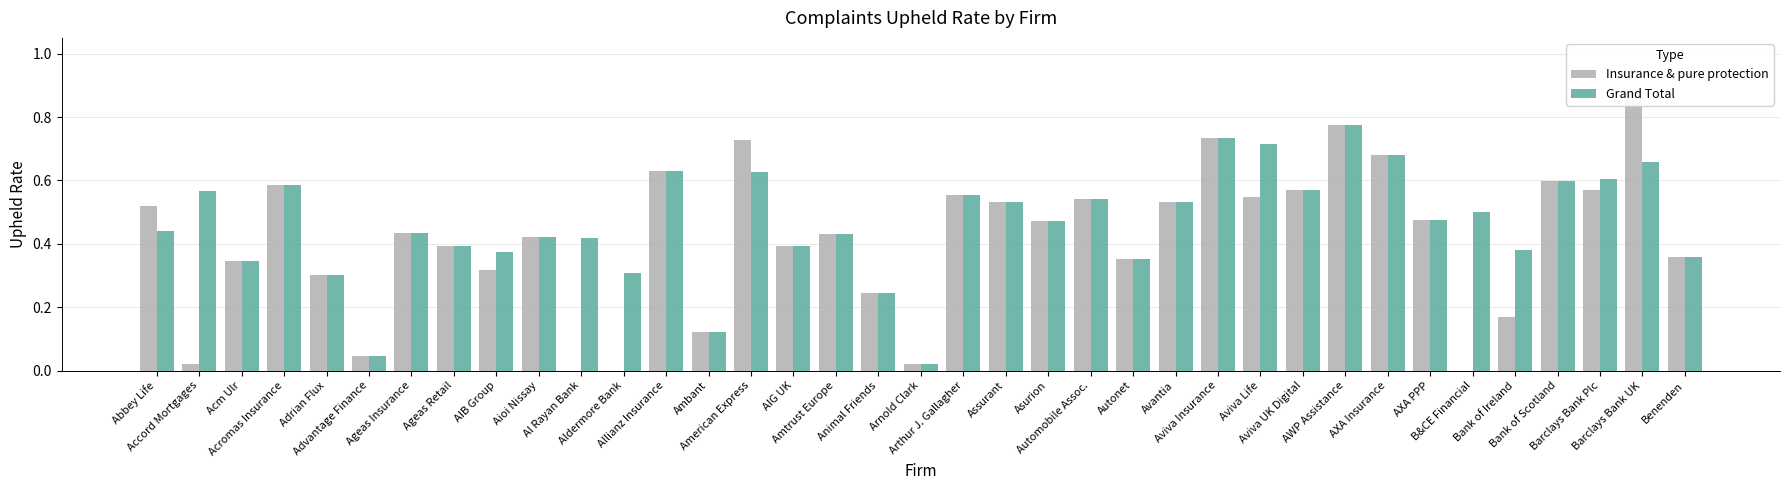

At how many categories does at least one series exceed 0?

37